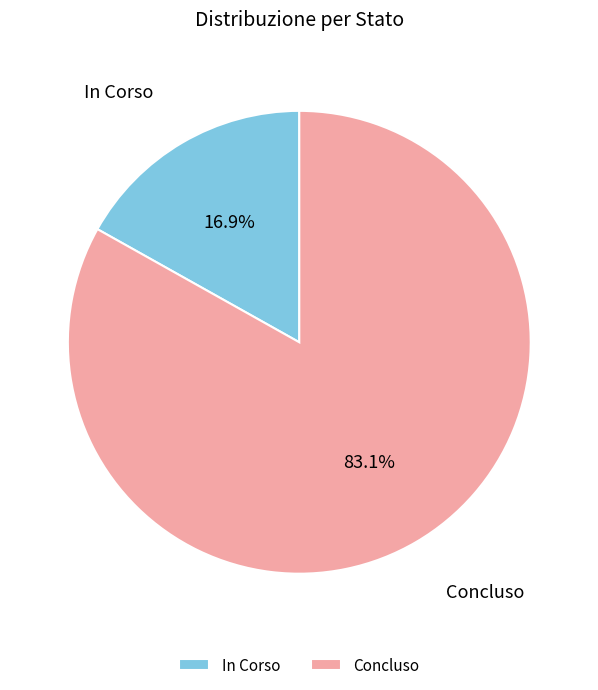

Is In Corso the majority of the pie?

No